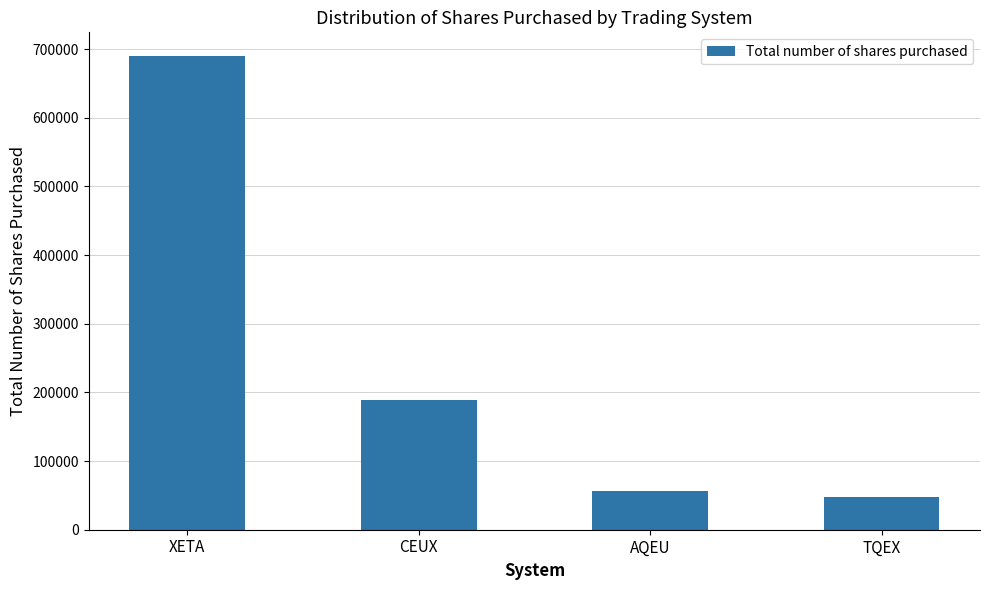

Are the bars horizontal?

No